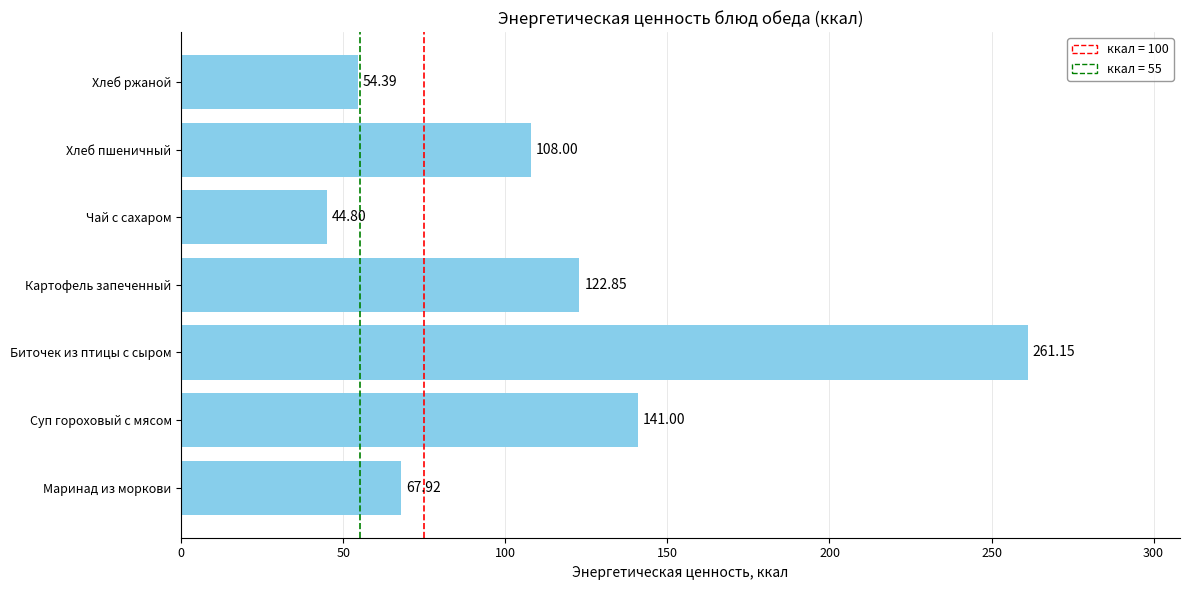

Where is the data nearest to the value 152?

Суп гороховый с мясом